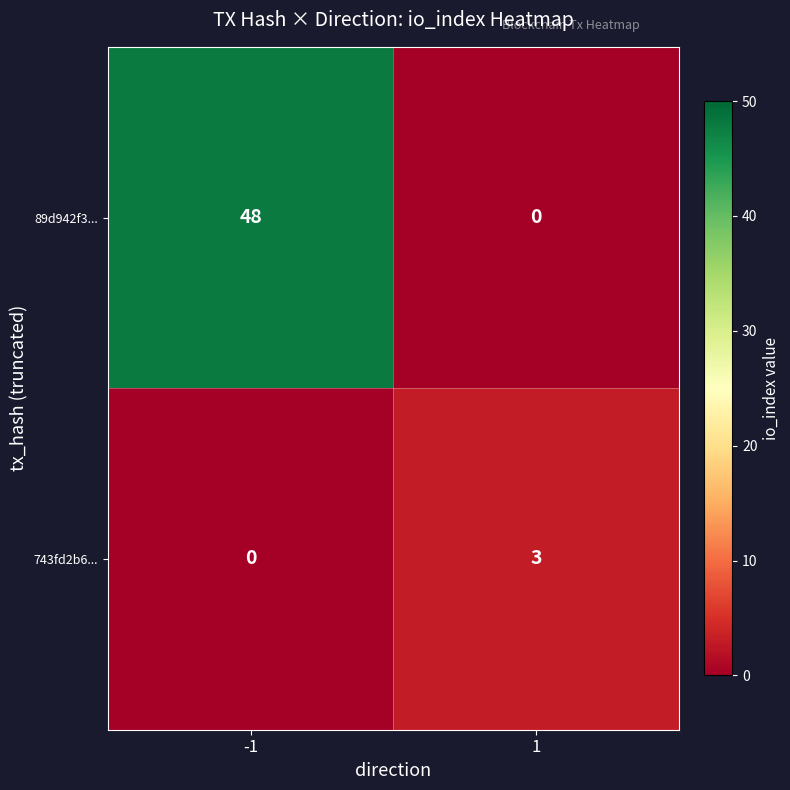

How many series are shown in this chart?

2